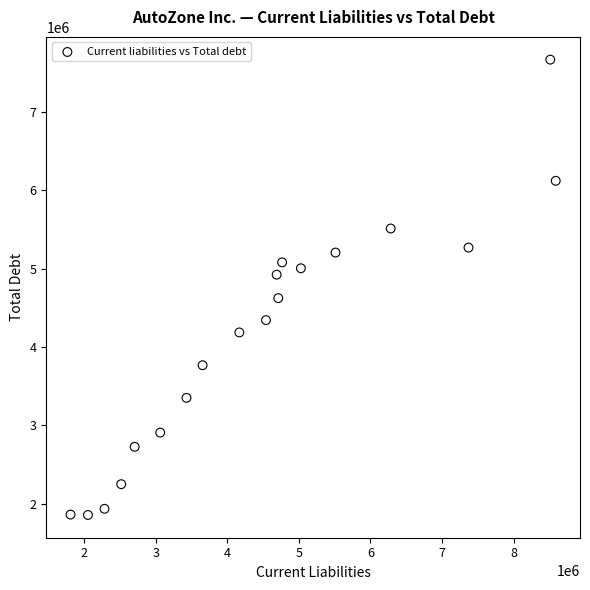

What is the range of X values (max minus min)?

6777234